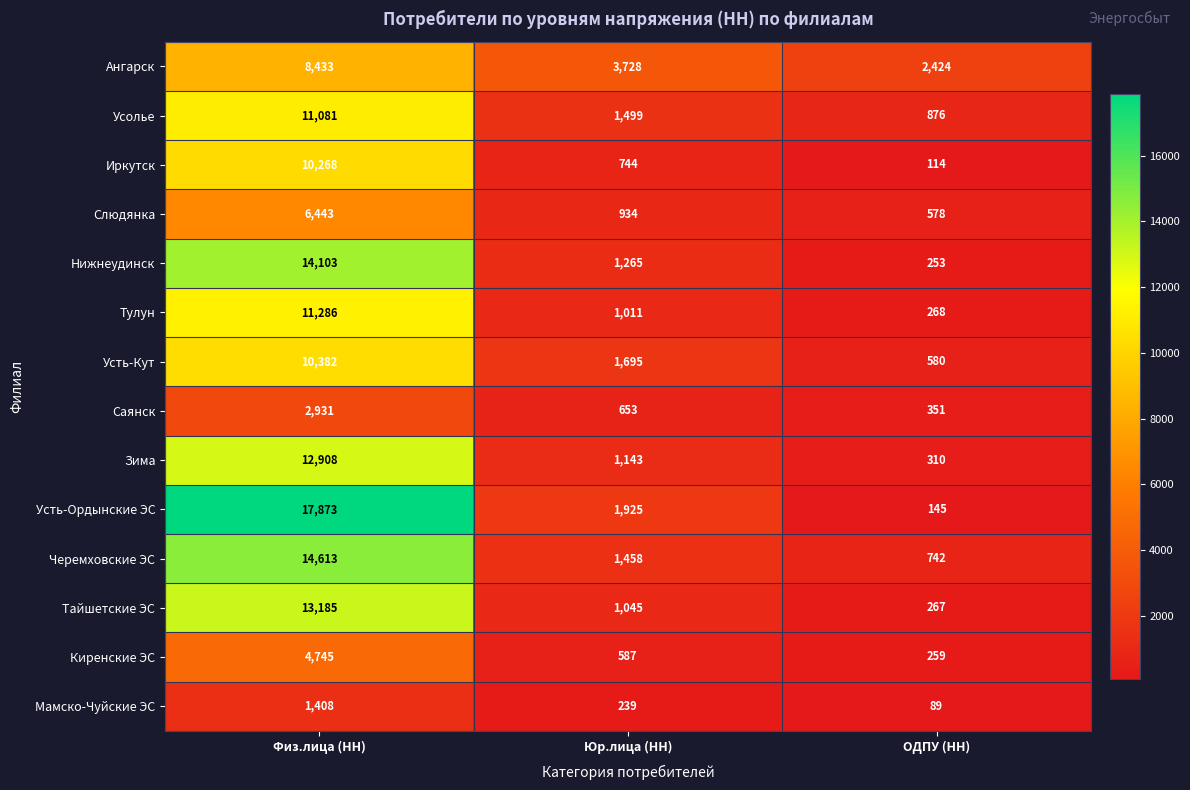

The value of Усолье at Физ.лица (НН) is 2643. True or false?

False